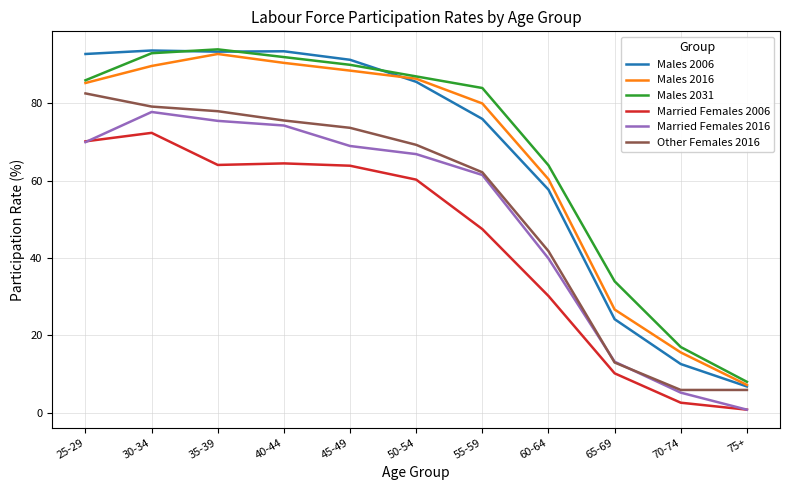

What is the highest value of the Other Females 2016 series?

82.6